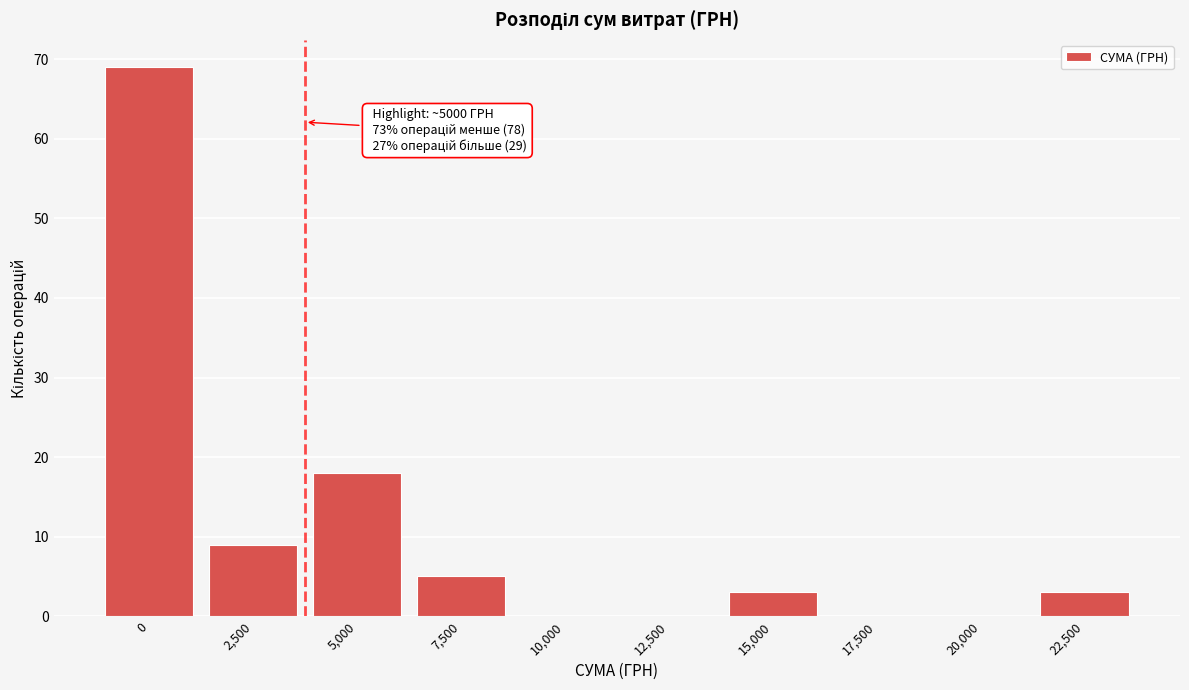

Reading left to right, list all the values displayed in this chart.

0=69	2,500=9	5,000=18	7,500=5	10,000=0	12,500=0	15,000=3	17,500=0	20,000=0	22,500=3